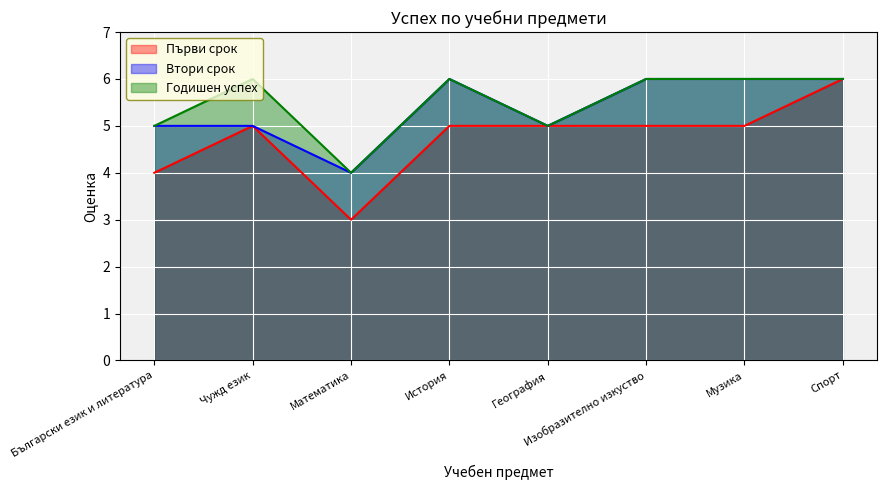

Count the Втори срок values in the range 5 to 6.

7